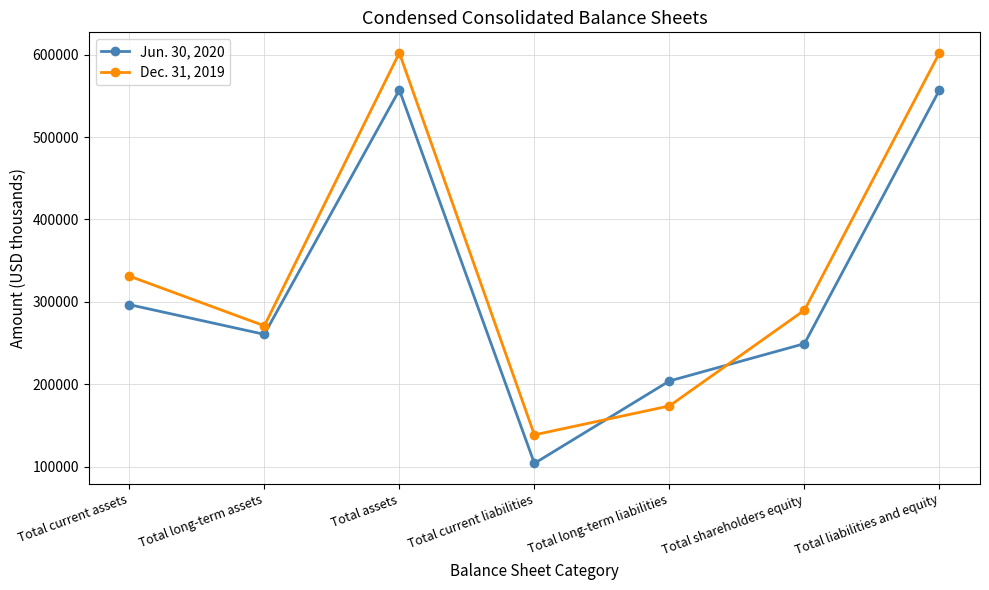

The Dec. 31, 2019 series shows 289904 at Total shareholders equity. True or false?

True